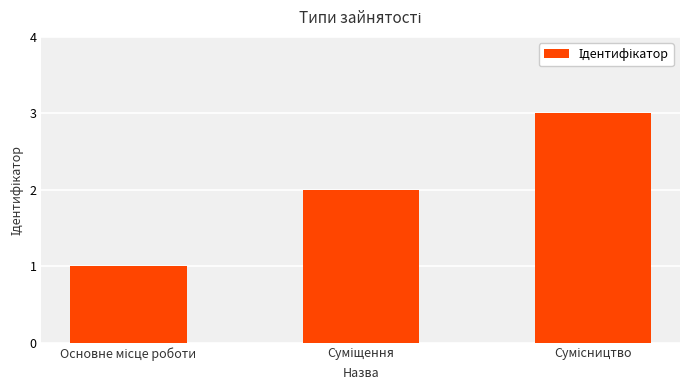

What is the difference between the maximum and minimum values?

2